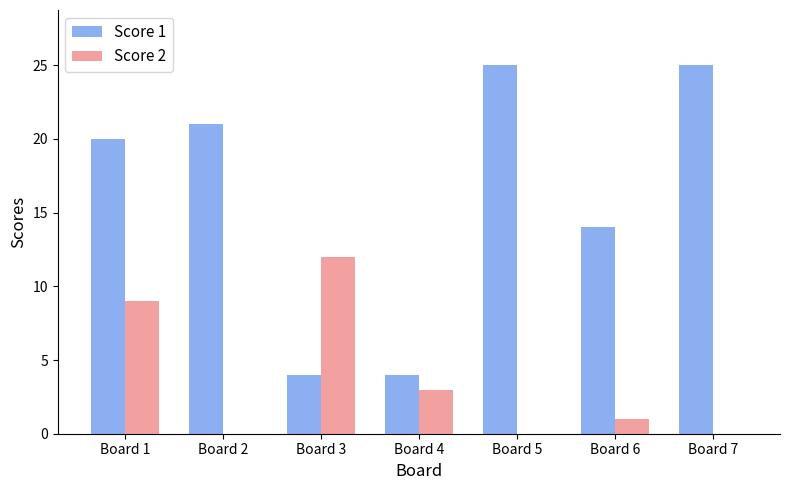

True or false: Score 2 has a value of 9 at Board 1.

True